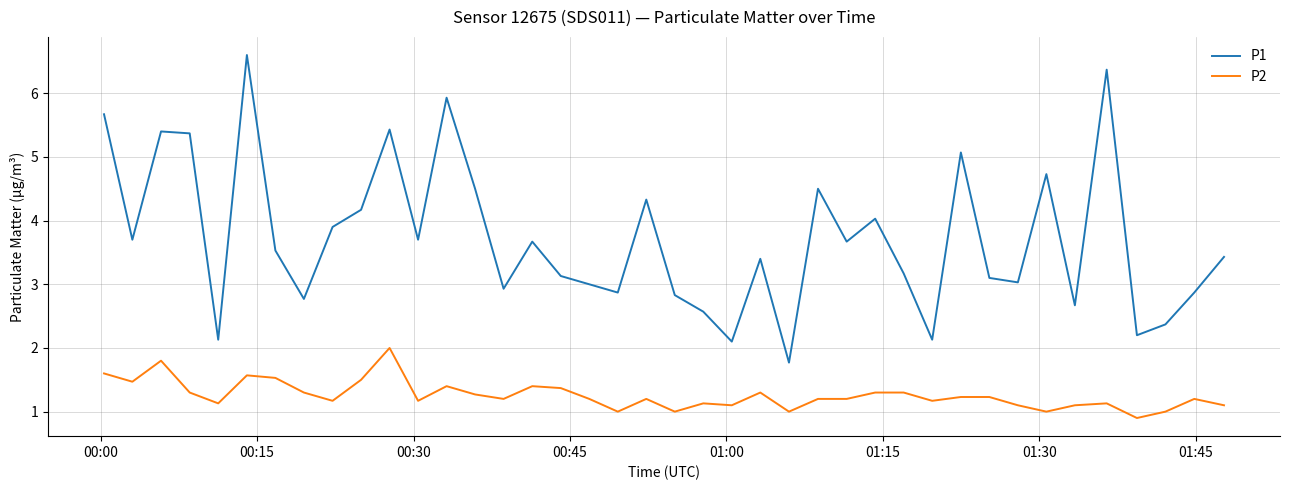

Which series has the largest total across all categories?

P1